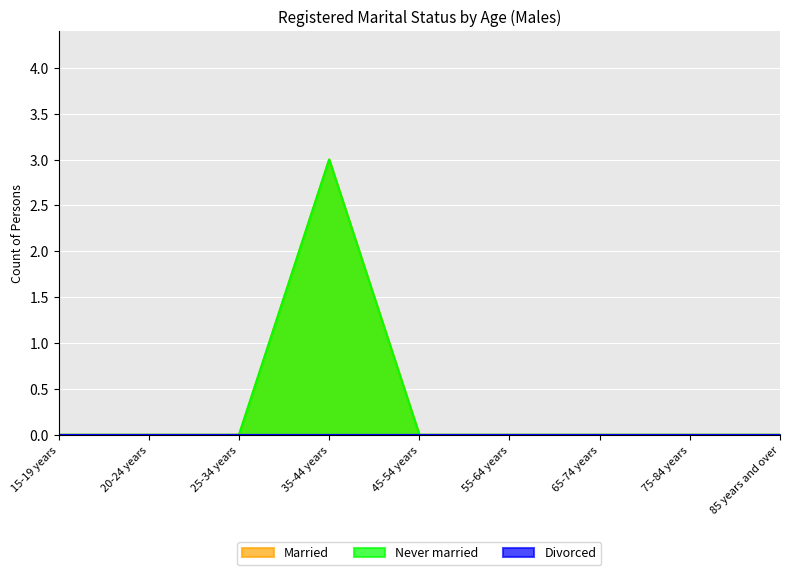

True or false: Never married and Married intersect in this chart.

False